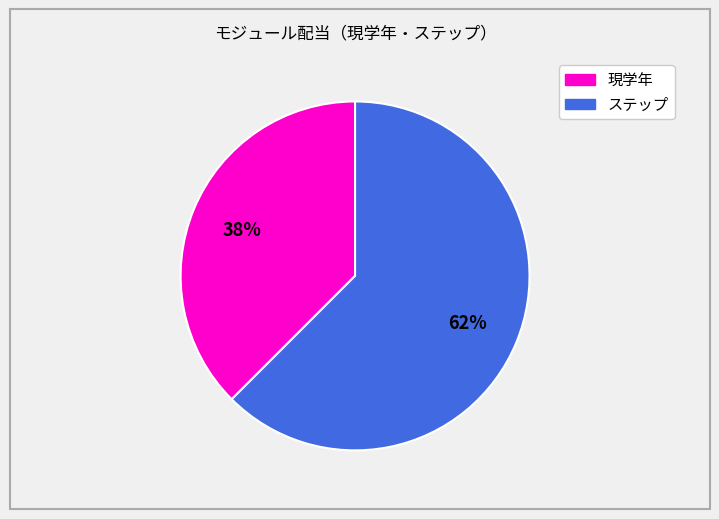

To the nearest percent, what is the average slice percentage?

50%